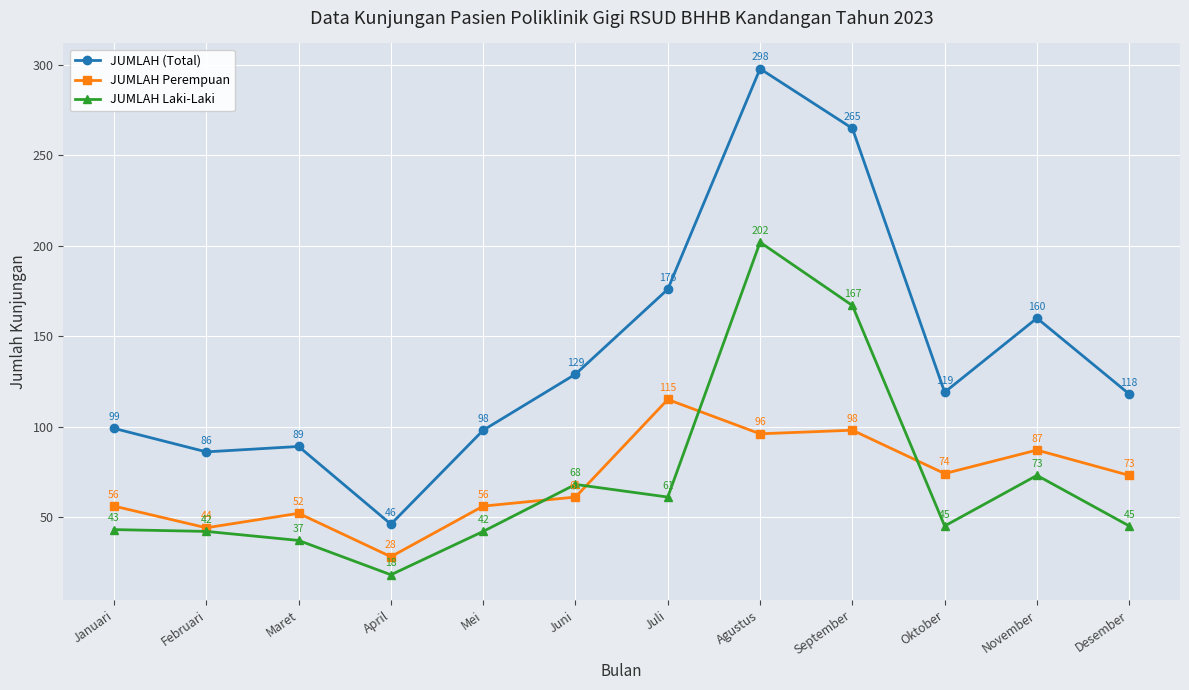

At Agustus, list the series in order from largest to smallest.

JUMLAH (Total), JUMLAH Laki-Laki, JUMLAH Perempuan